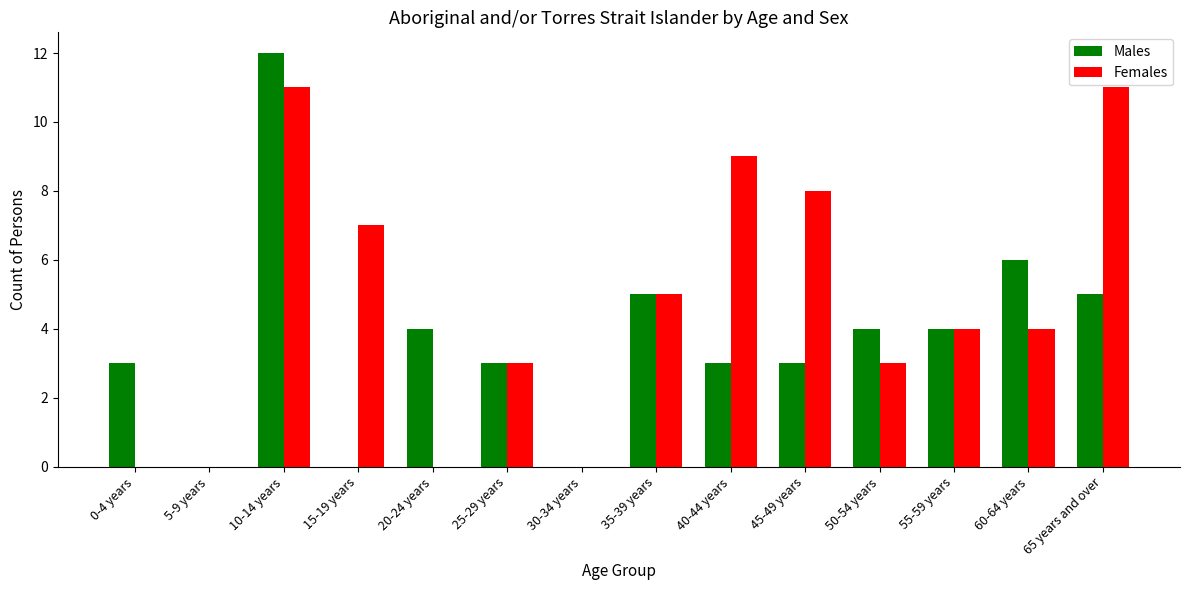

At which category is the sum across all series the highest?

10-14 years